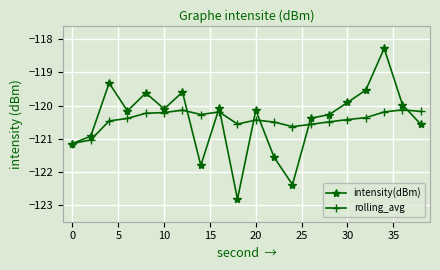

What is the highest value of the intensity(dBm) series?

-118.3